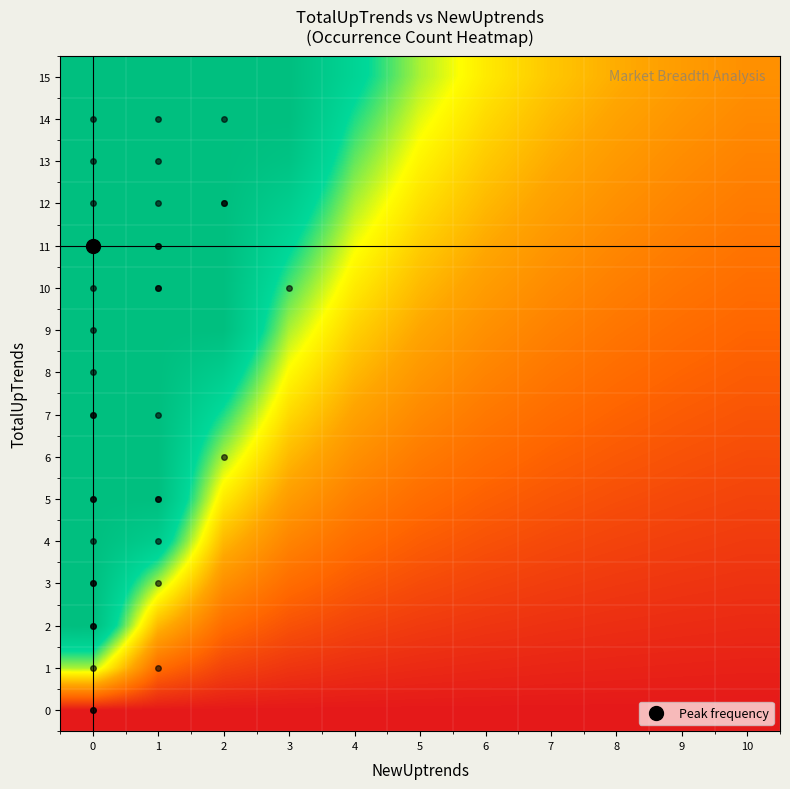

Reading left to right, what are all the values shown in this chart?

0: 0=0.0	1=0.0	2=0.0	3=0.0	4=0.0	5=0.0	6=0.0	7=0.0	8=0.0	9=0.0	10=0.0
1: 0=0.7	1=0.2	2=0.1	3=0.1	4=0.1	5=0.0	6=0.0	7=0.0	8=0.0	9=0.0	10=0.0
2: 0=1.0	1=0.4	2=0.2	3=0.1	4=0.1	5=0.1	6=0.1	7=0.1	8=0.1	9=0.0	10=0.0
3: 0=1.0	1=0.7	2=0.3	3=0.2	4=0.2	5=0.1	6=0.1	7=0.1	8=0.1	9=0.1	10=0.1
4: 0=1.0	1=0.9	2=0.4	3=0.3	4=0.2	5=0.2	6=0.1	7=0.1	8=0.1	9=0.1	10=0.1
5: 0=1.0	1=1.0	2=0.6	3=0.4	4=0.3	5=0.2	6=0.2	7=0.2	8=0.1	9=0.1	10=0.1
6: 0=1.0	1=1.0	2=0.7	3=0.4	4=0.3	5=0.3	6=0.2	7=0.2	8=0.2	9=0.1	10=0.1
7: 0=1.0	1=1.0	2=0.8	3=0.5	4=0.4	5=0.3	6=0.3	7=0.2	8=0.2	9=0.2	10=0.2
8: 0=1.0	1=1.0	2=0.9	3=0.6	4=0.4	5=0.4	6=0.3	7=0.3	8=0.2	9=0.2	10=0.2
9: 0=1.0	1=1.0	2=1.0	3=0.7	4=0.5	5=0.4	6=0.3	7=0.3	8=0.2	9=0.2	10=0.2
10: 0=1.0	1=1.0	2=1.0	3=0.7	4=0.6	5=0.4	6=0.4	7=0.3	8=0.3	9=0.2	10=0.2
11: 0=1.0	1=1.0	2=1.0	3=0.8	4=0.6	5=0.5	6=0.4	7=0.3	8=0.3	9=0.3	10=0.2
12: 0=1.0	1=1.0	2=1.0	3=0.9	4=0.7	5=0.5	6=0.4	7=0.4	8=0.3	9=0.3	10=0.3
13: 0=1.0	1=1.0	2=1.0	3=1.0	4=0.7	5=0.6	6=0.5	7=0.4	8=0.4	9=0.3	10=0.3
14: 0=1.0	1=1.0	2=1.0	3=1.0	4=0.8	5=0.6	6=0.5	7=0.4	8=0.4	9=0.3	10=0.3
15: 0=1.0	1=1.0	2=1.0	3=1.0	4=0.8	5=0.7	6=0.6	7=0.5	8=0.4	9=0.4	10=0.3